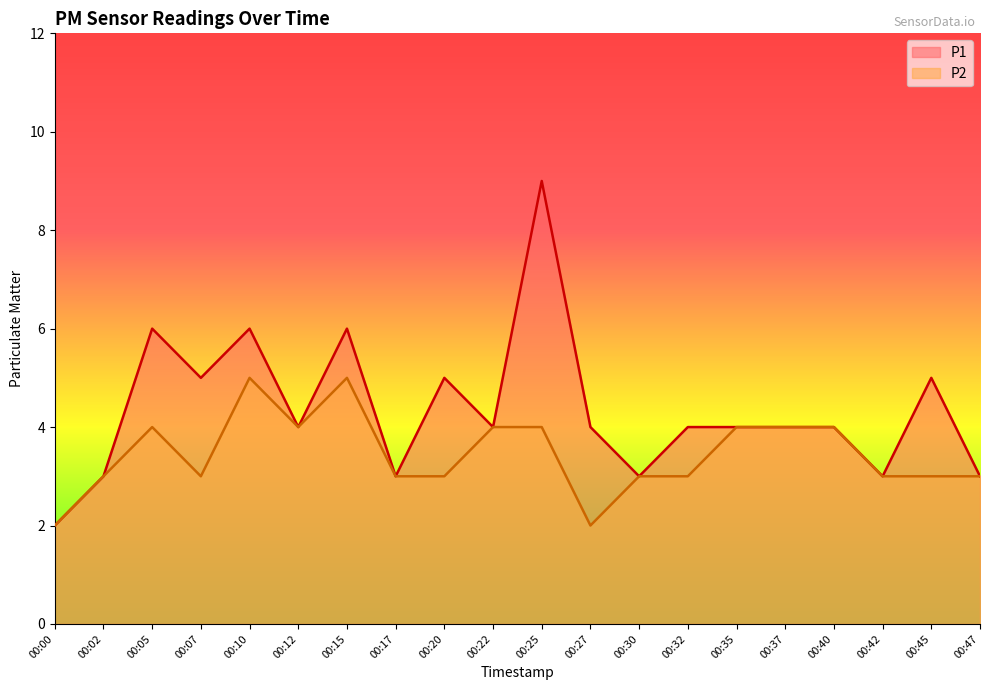

What is the value of the P1 point at the 2nd from the left?

3